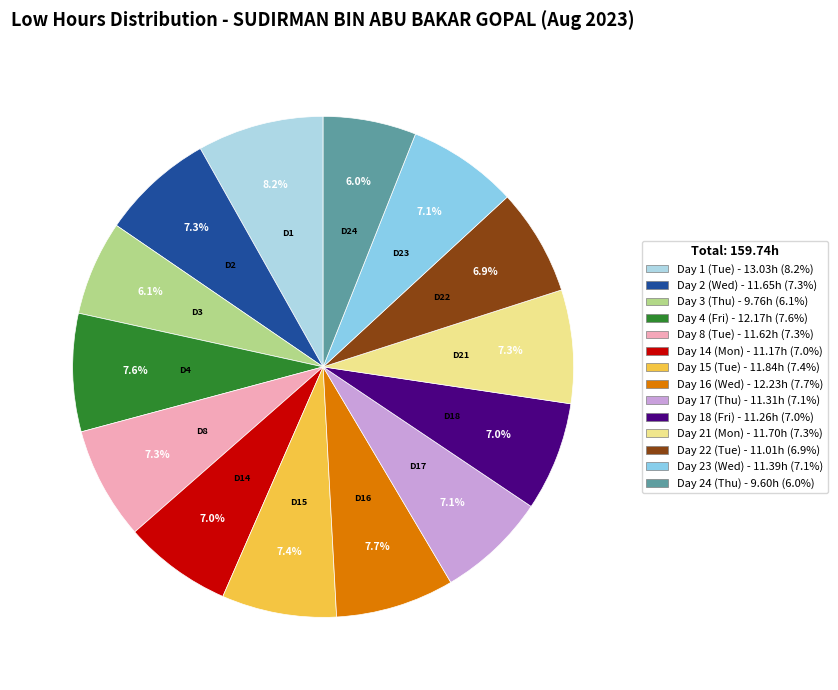

Does Day 14 (Mon) account for over 50% of the chart?

No